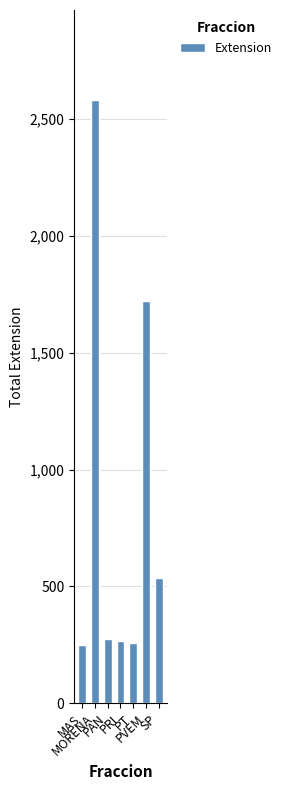

How many distinct data groups are displayed?

1